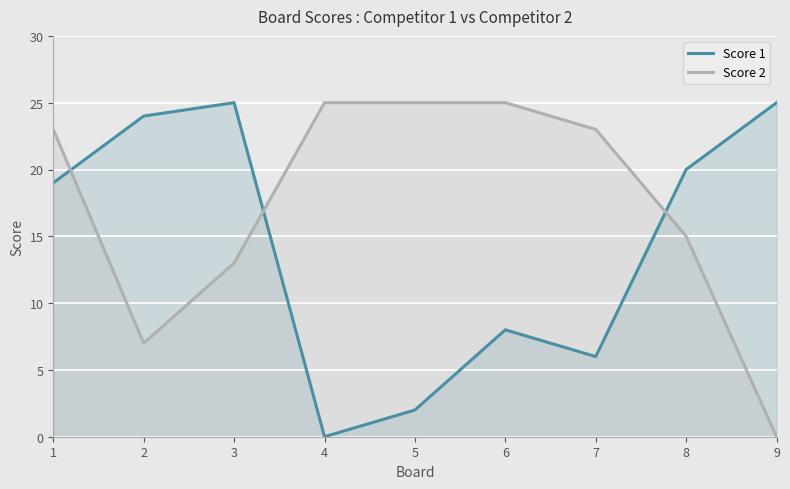

Rank the series by their maximum value, from lowest to highest.

Score 1, Score 2